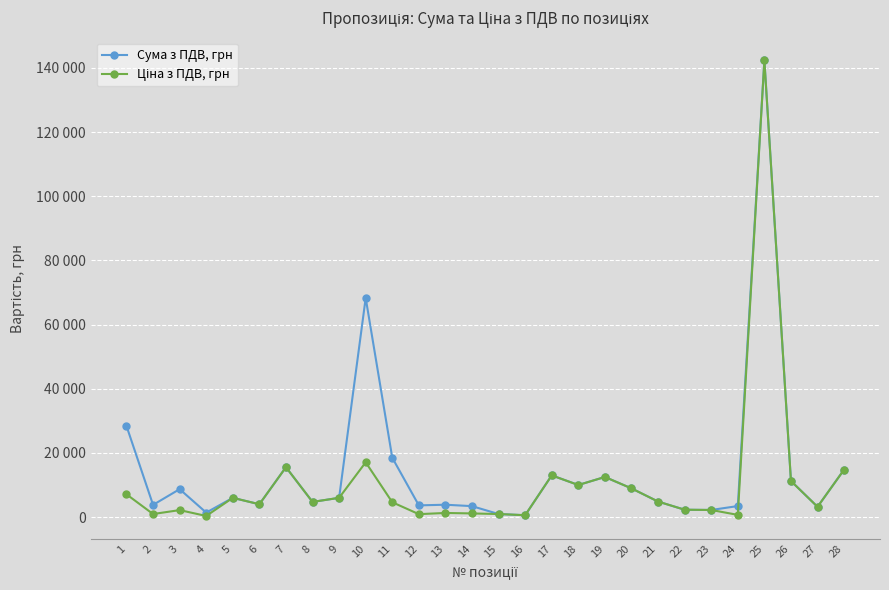

Does the chart have visible grid lines?

Yes